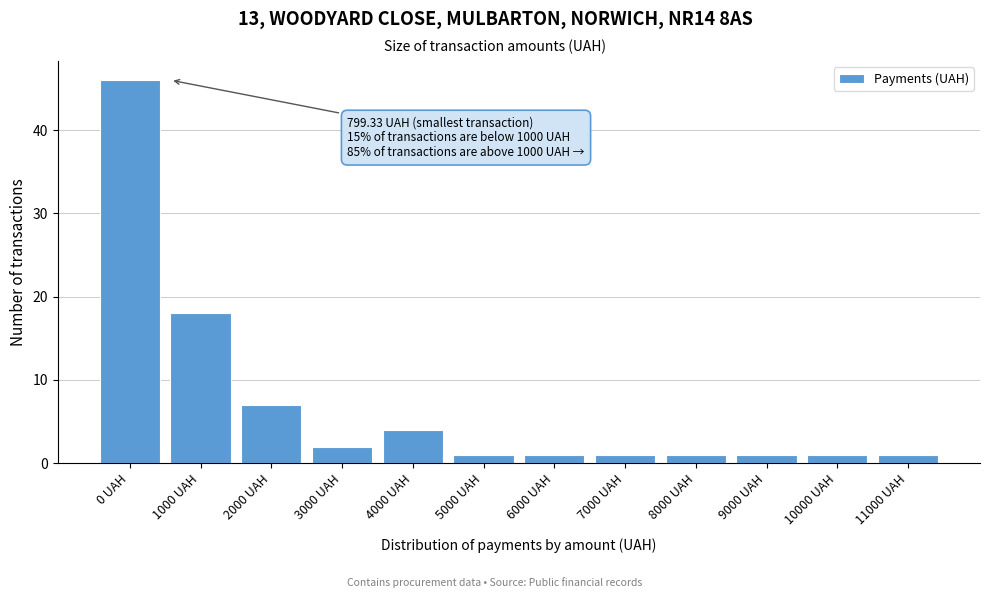

Reading left to right, extract all data points from this chart.

0 UAH=46	1000 UAH=18	2000 UAH=7	3000 UAH=2	4000 UAH=4	5000 UAH=1	6000 UAH=1	7000 UAH=1	8000 UAH=1	9000 UAH=1	10000 UAH=1	11000 UAH=1